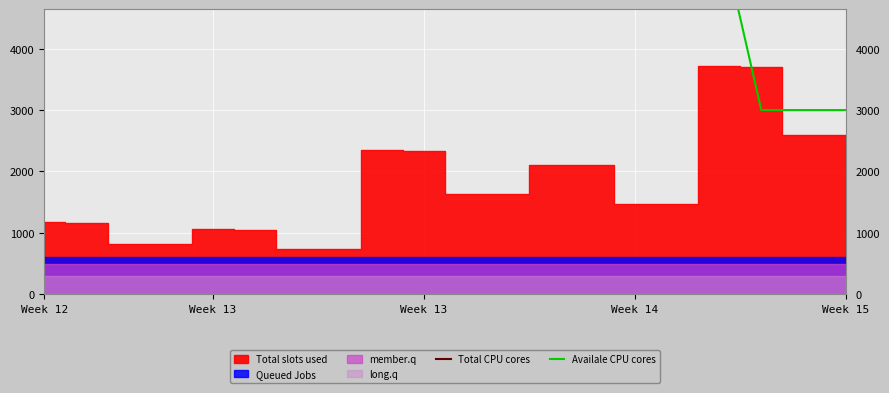

Is the value of Availale CPU cores at 1211 greater than the value of Queued Jobs at 1215?

No